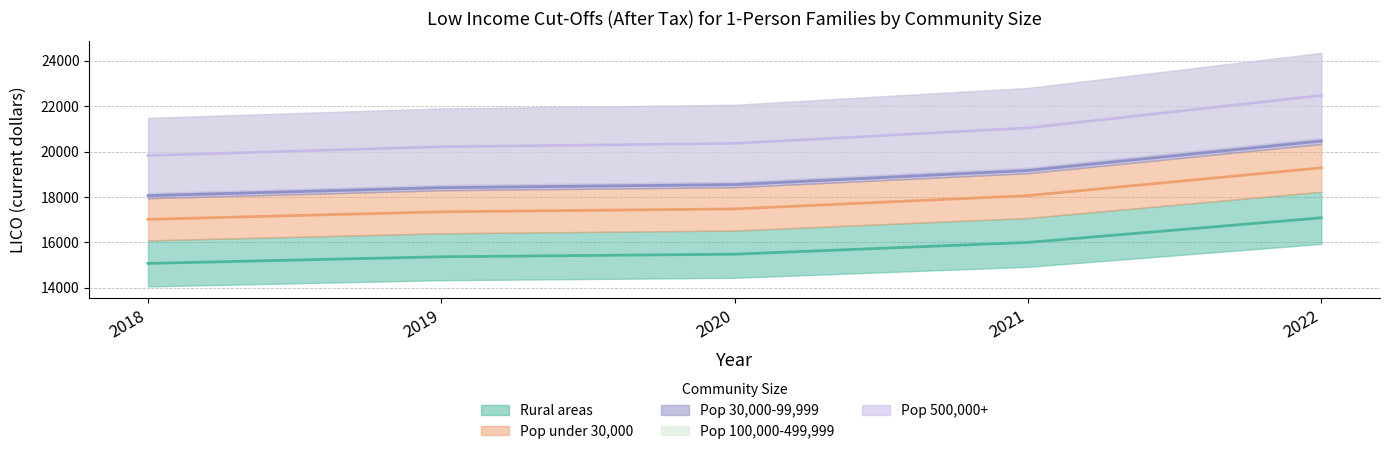

What is the value of the Pop 500,000+ point at the 5th from the left?

22468.5